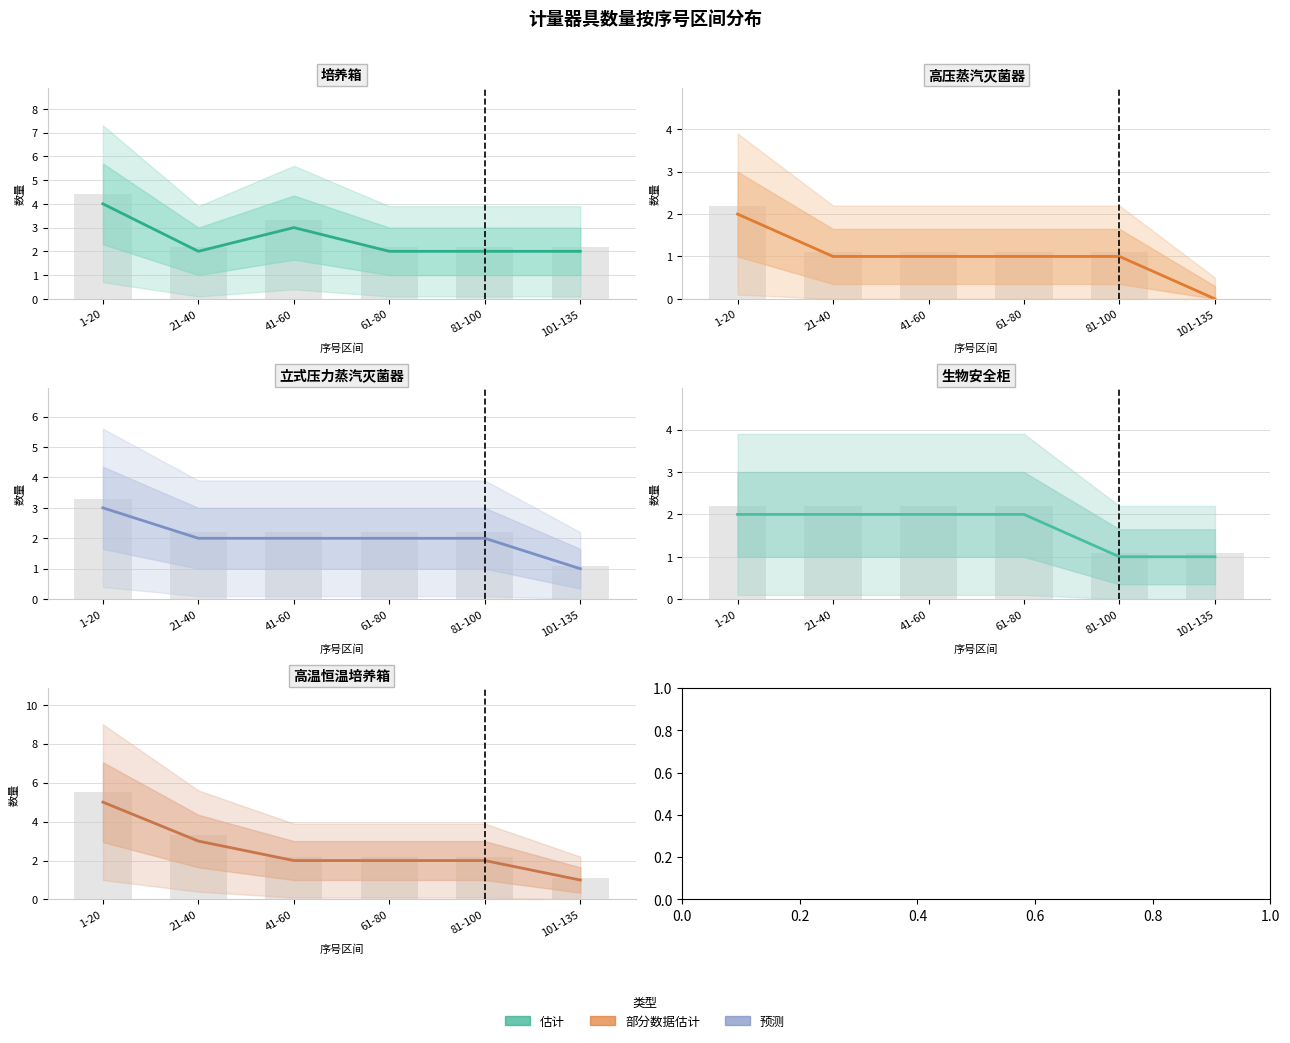

How many groups of bars are there?

6